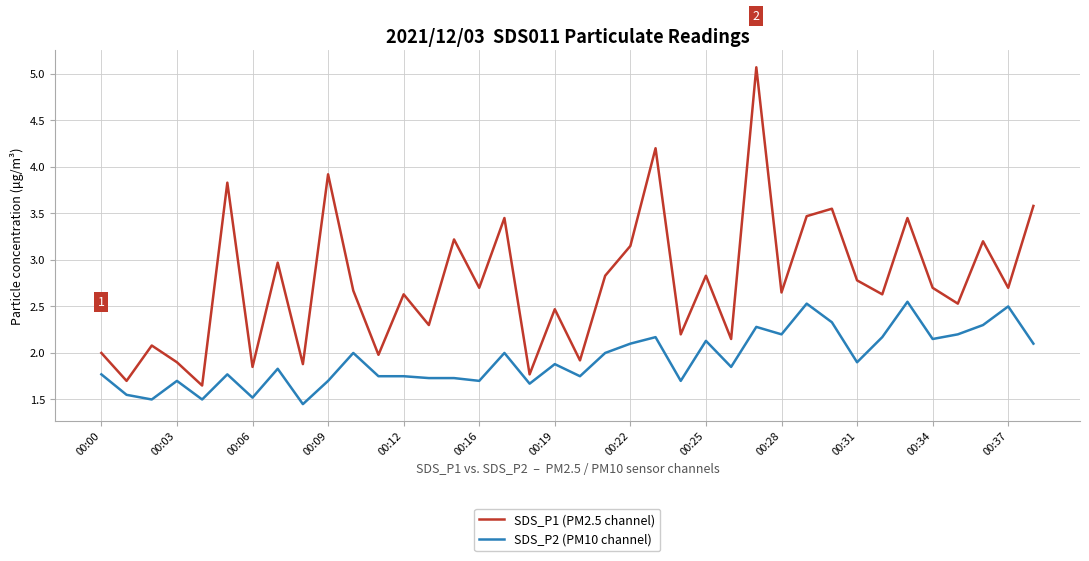

What is the maximum value shown in the chart?

5.1